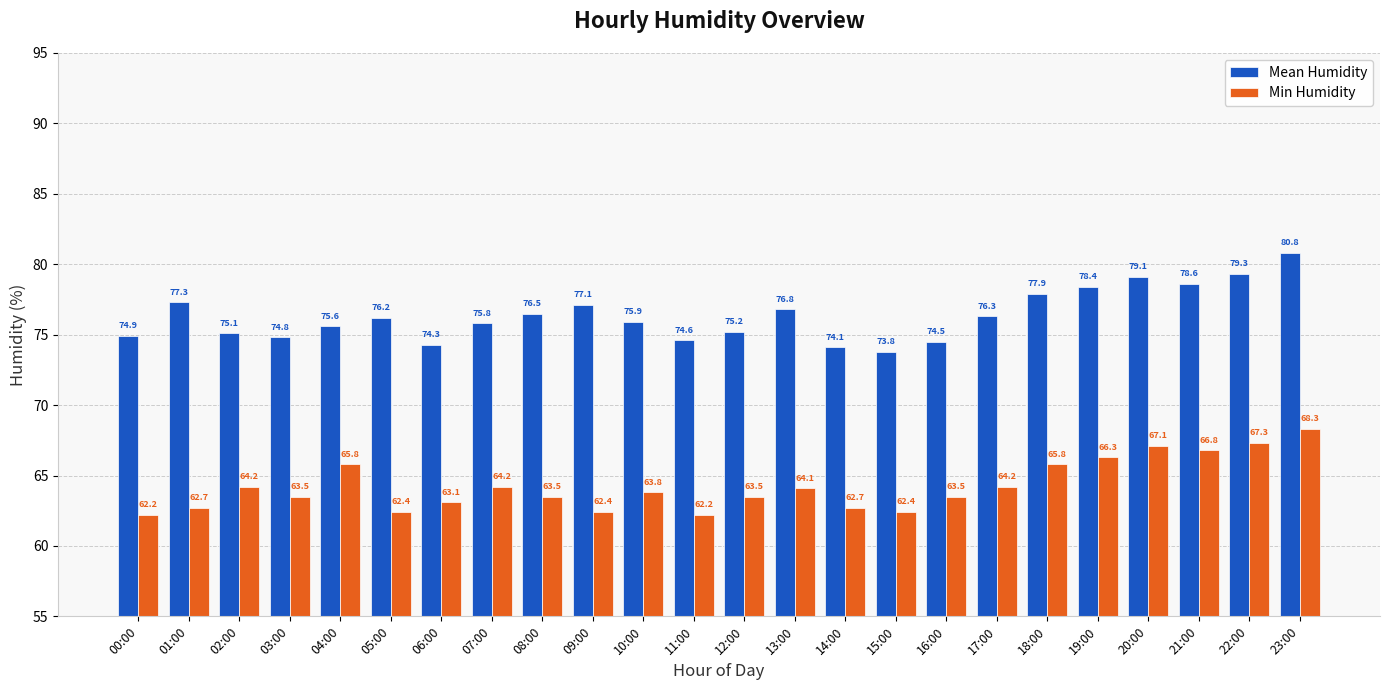

At which label does Min Humidity reach its peak?

23:00